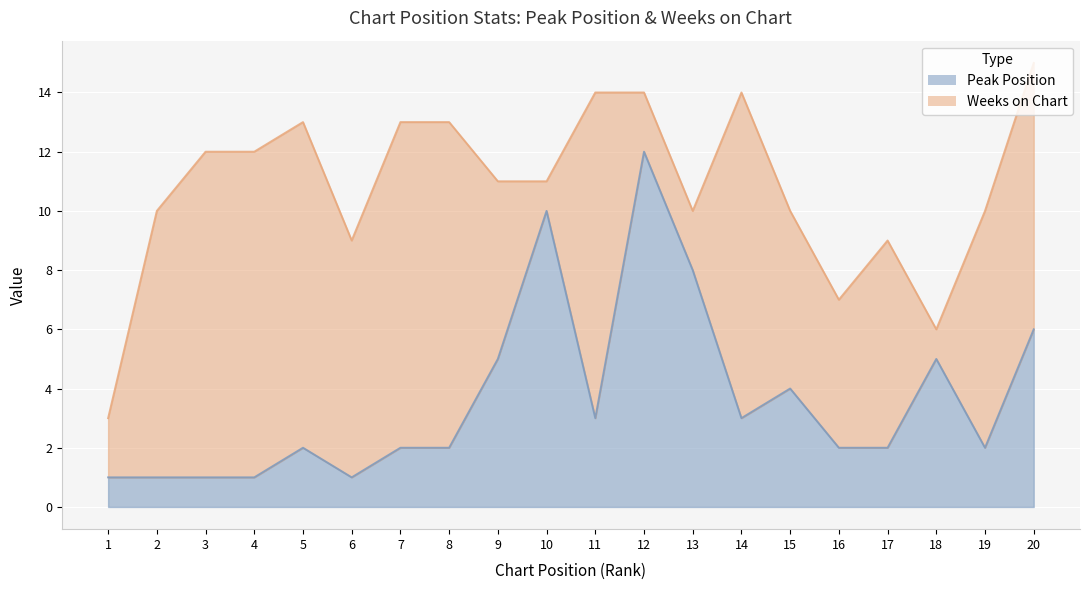

What is the difference between the values at 11 and 5?

1